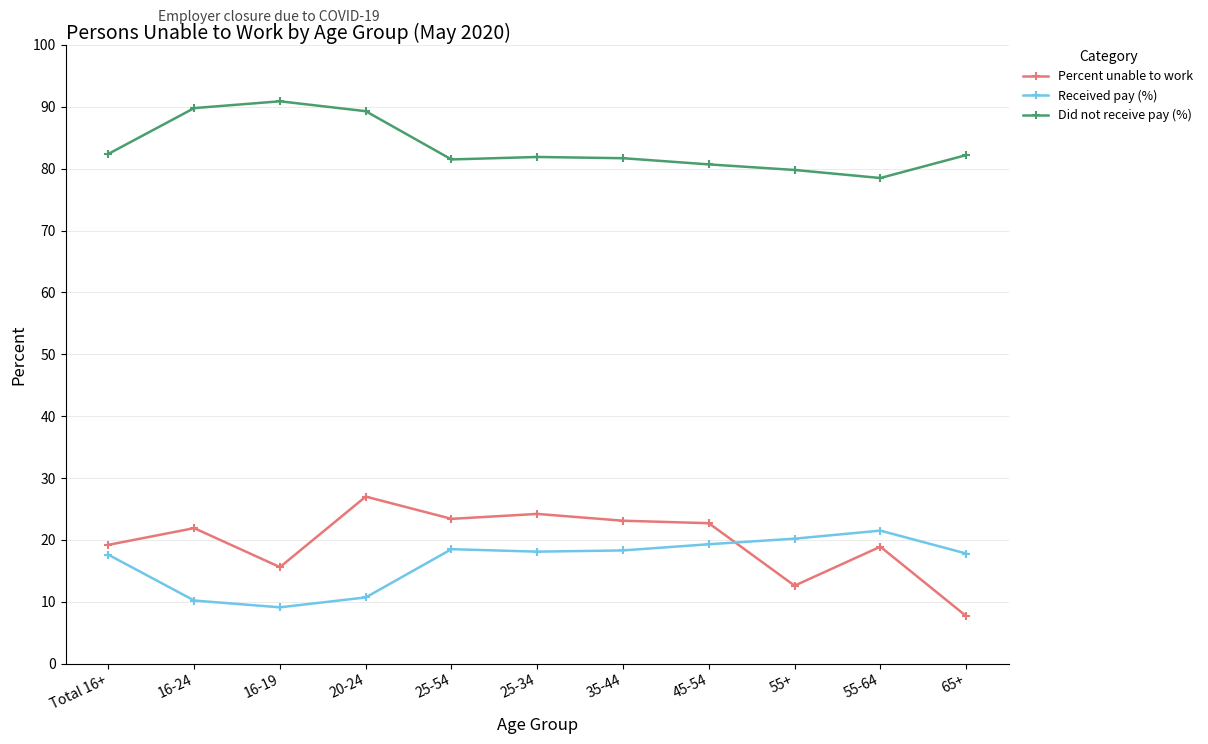

What is the value of the Did not receive pay (%) point at the 8th from the left?

80.7